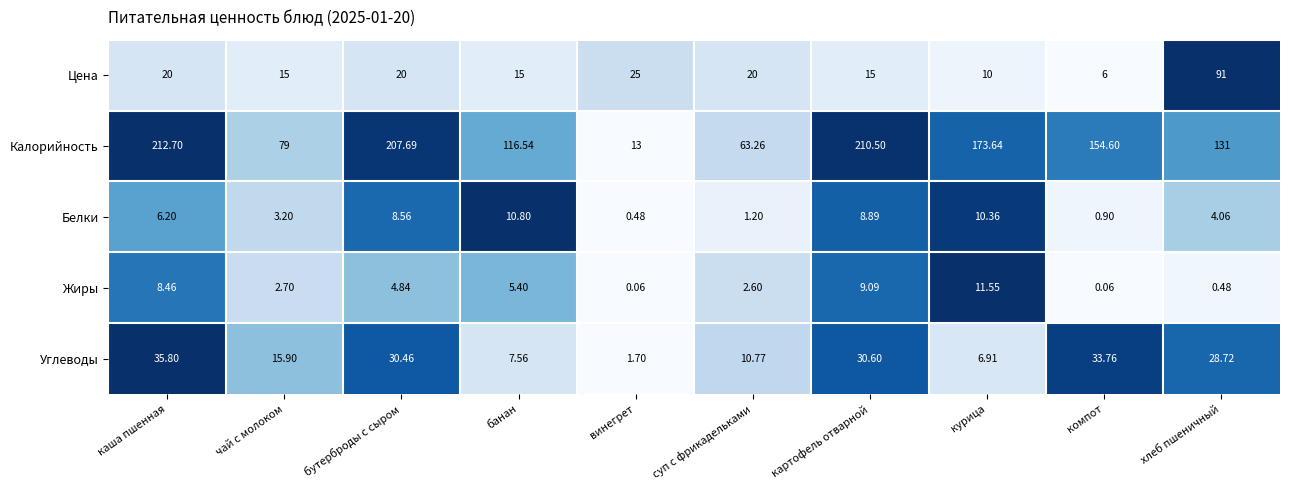

At which category is the sum across all series the highest?

каша пшенная